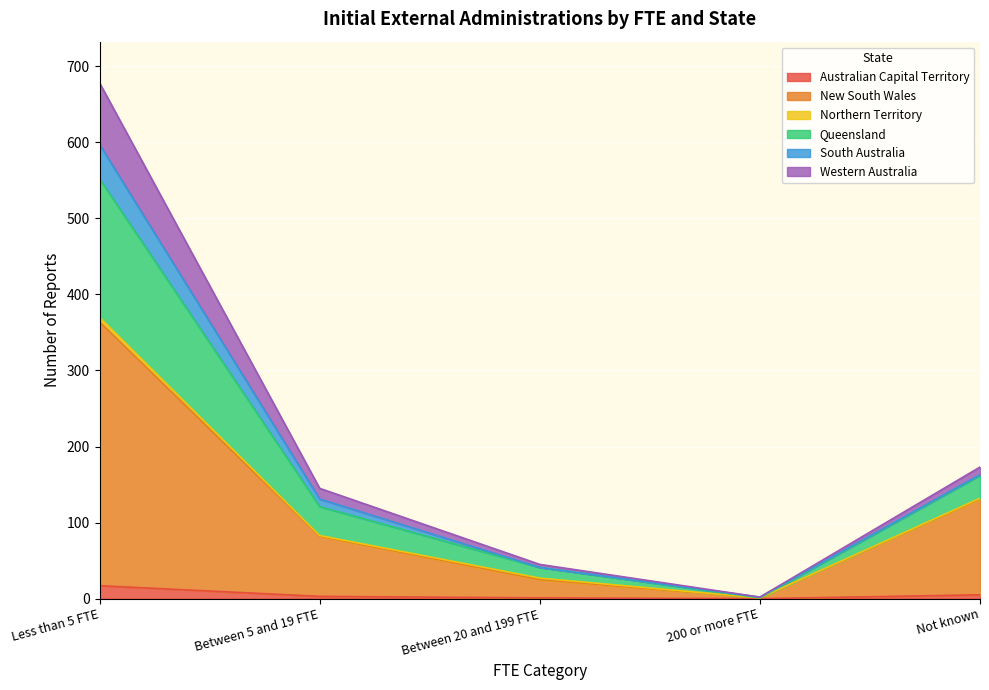

True or false: Australian Capital Territory and Western Australia cross at least once.

False